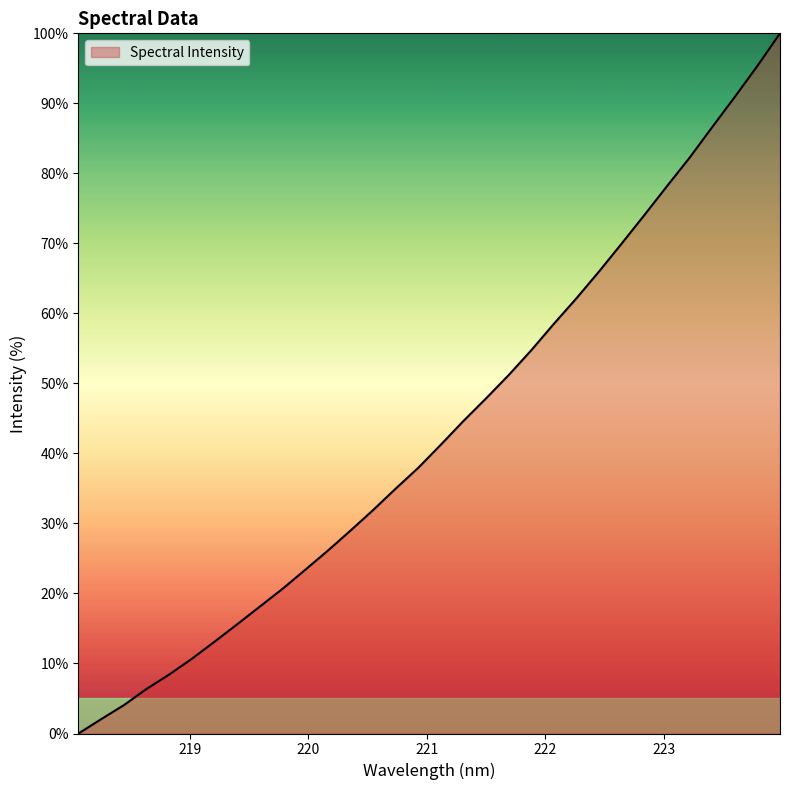

What is the difference between the maximum and minimum values?

100.0